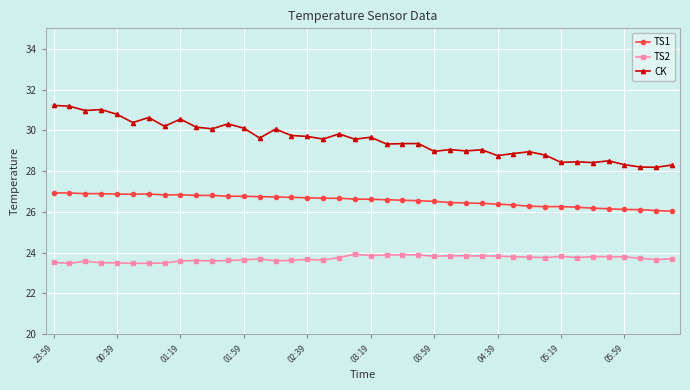

What is the highest value of the CK series?

31.2